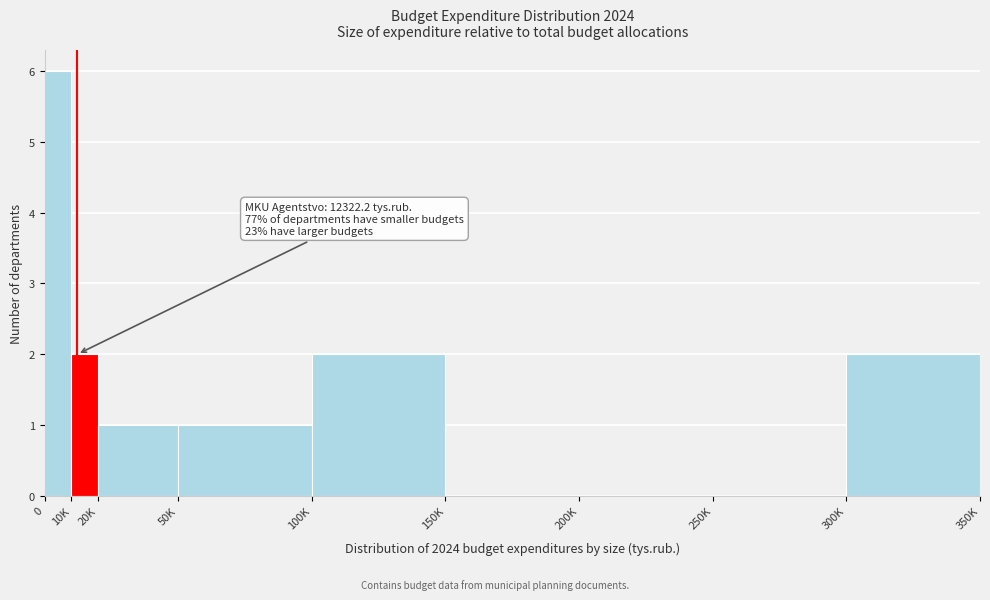

Reading left to right, what are all the values shown in this chart?

0=6	10K=2	20K=1	50K=1	100K=2	150K=0	200K=0	250K=0	300K=2